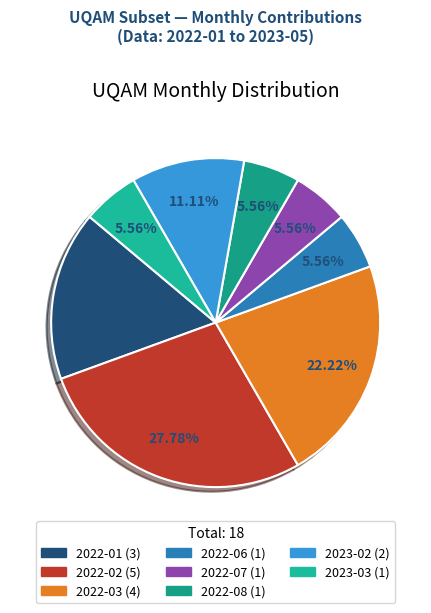

How many slices are in this pie chart?

8